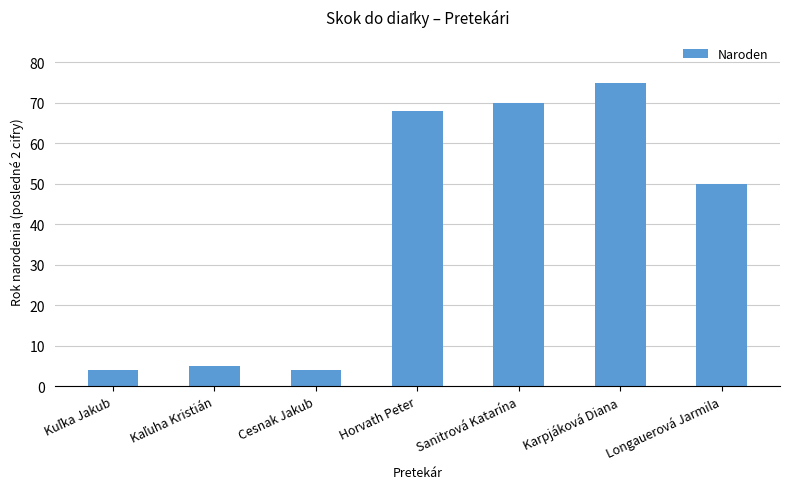

What is the minimum value shown in the chart?

4